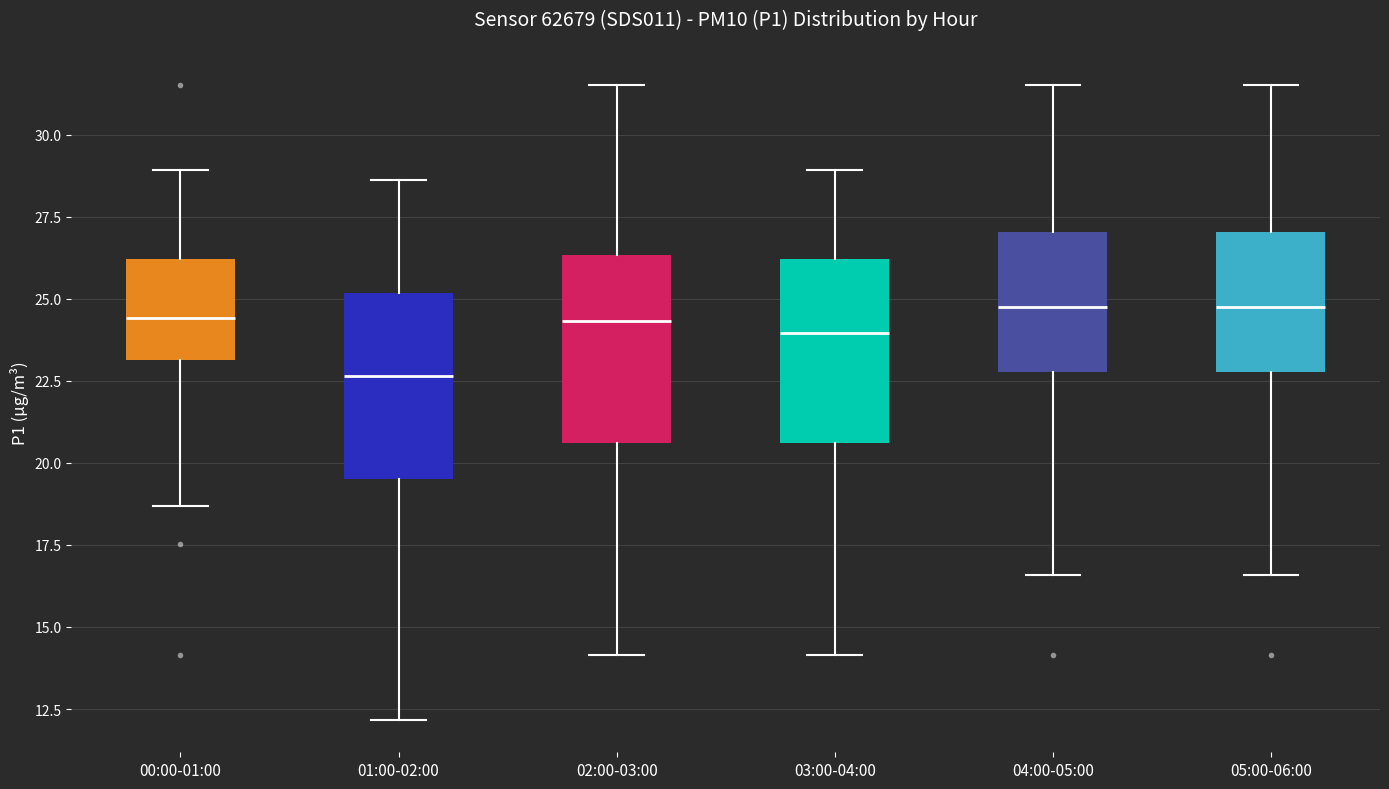

Where does the upper whisker of the box for 03:00-04:00 end on the y-axis? The values are not printed on the chart, so give them approximately, as read against the axis.

29.0